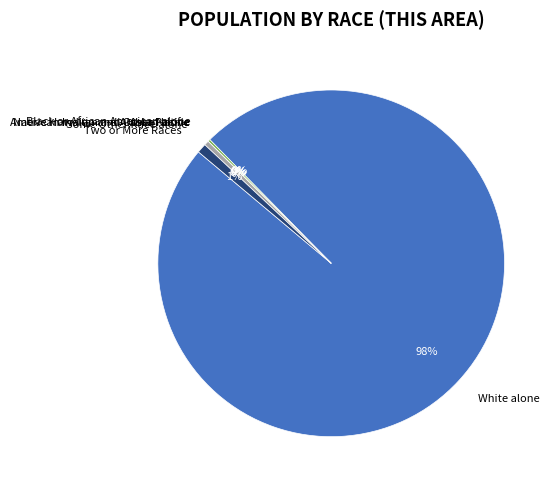

What is the largest slice in the pie chart?

White alone